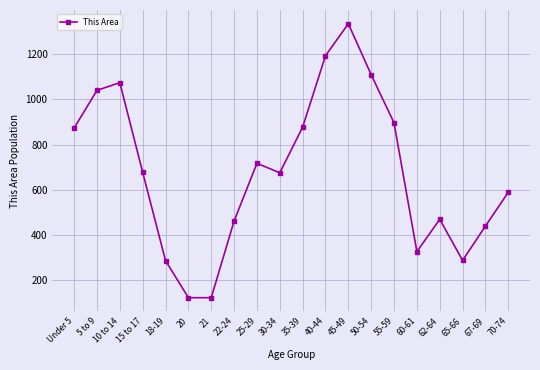

How many points are higher than both their immediate neighbors (excluding endpoints)?

4